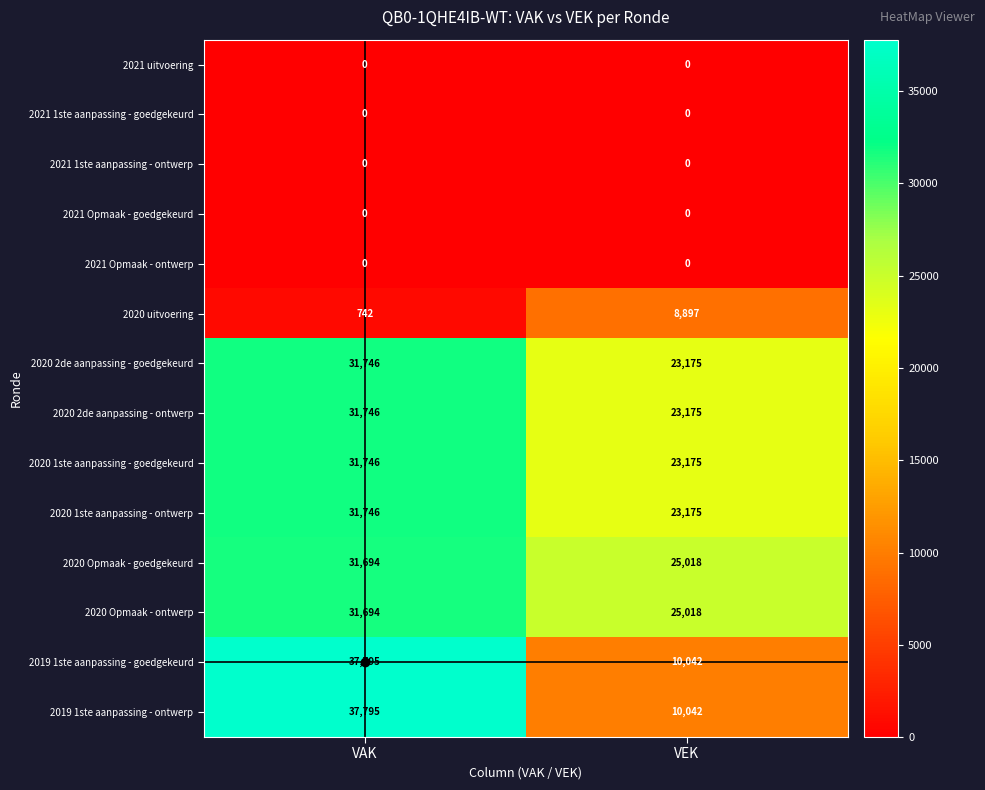

What is the spread (max minus min) of values at VEK?

25018